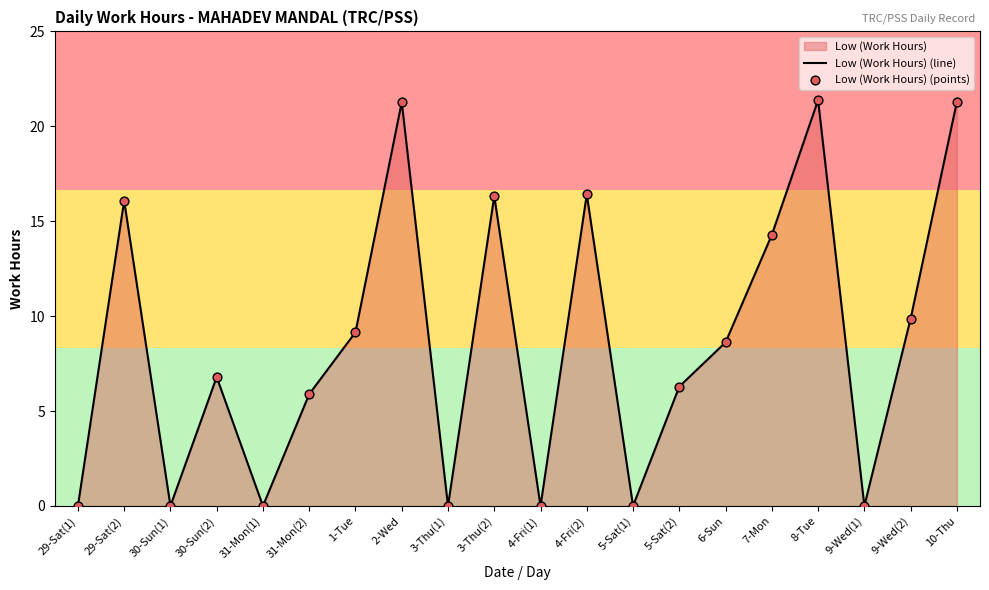

Which series reaches the minimum Y coordinate?

Low (Work Hours) (line)